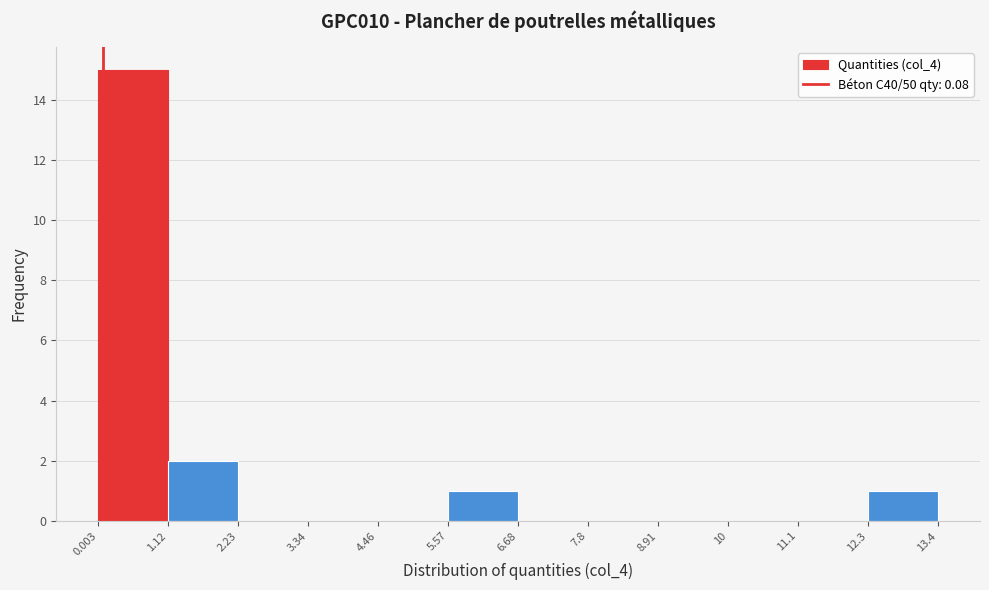

How tall is the bar that spans 1.12 to 2.23 on the x-axis? The values are not printed on the chart, so give them approximately, as read against the axis.

2